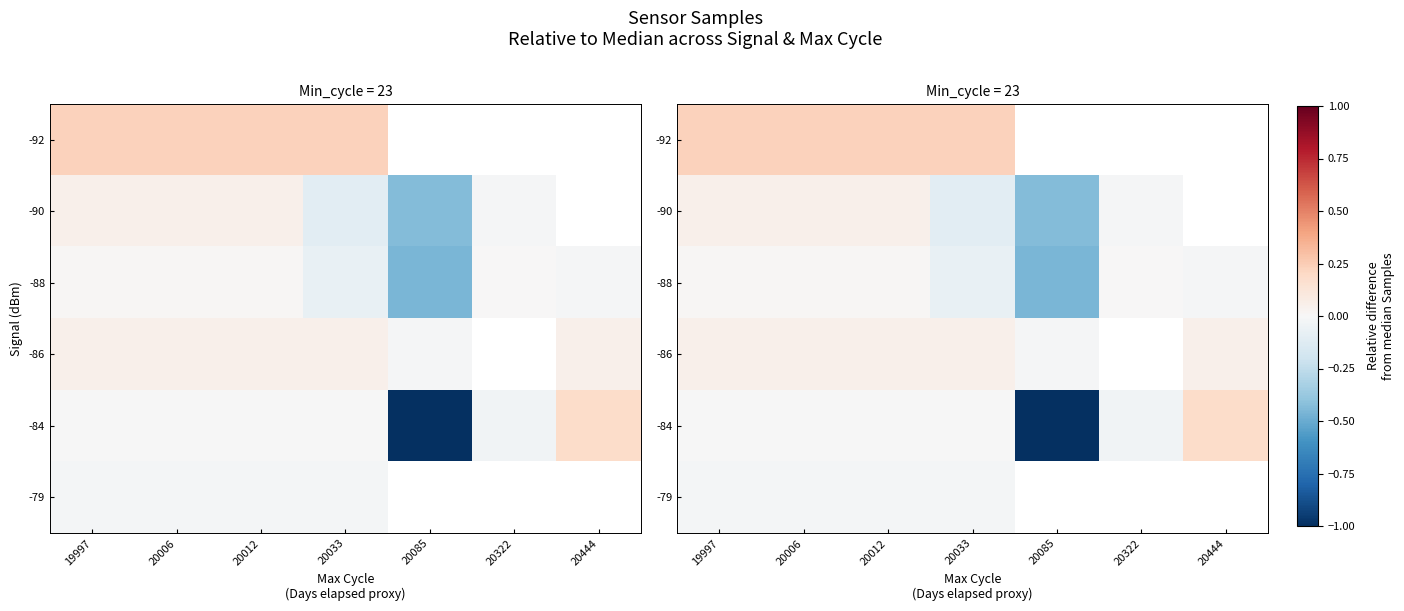

What is the total value across all series at 20006?

0.3